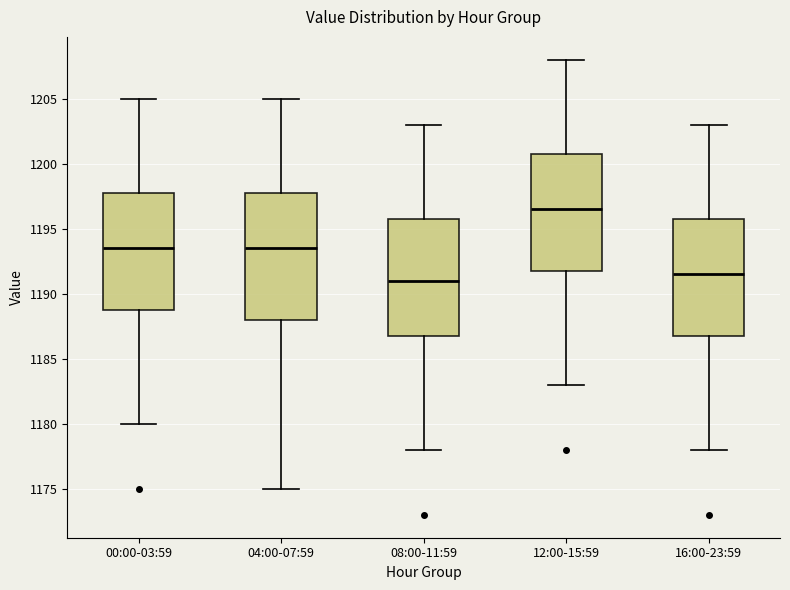

Reading left to right, read every box against the y-axis: the position of its median line, the range the box covers, and the ends of its whiskers. The values are not printed on the chart, so give them approximately, as read against the axis.

00:00-03:59: median 1193.5, box 1189.0 to 1198.0, whiskers 1180.0 to 1205.0
04:00-07:59: median 1193.5, box 1188.0 to 1198.0, whiskers 1175.0 to 1205.0
08:00-11:59: median 1191.0, box 1187.0 to 1196.0, whiskers 1178.0 to 1203.0
12:00-15:59: median 1196.5, box 1192.0 to 1201.0, whiskers 1183.0 to 1208.0
16:00-23:59: median 1191.5, box 1187.0 to 1196.0, whiskers 1178.0 to 1203.0